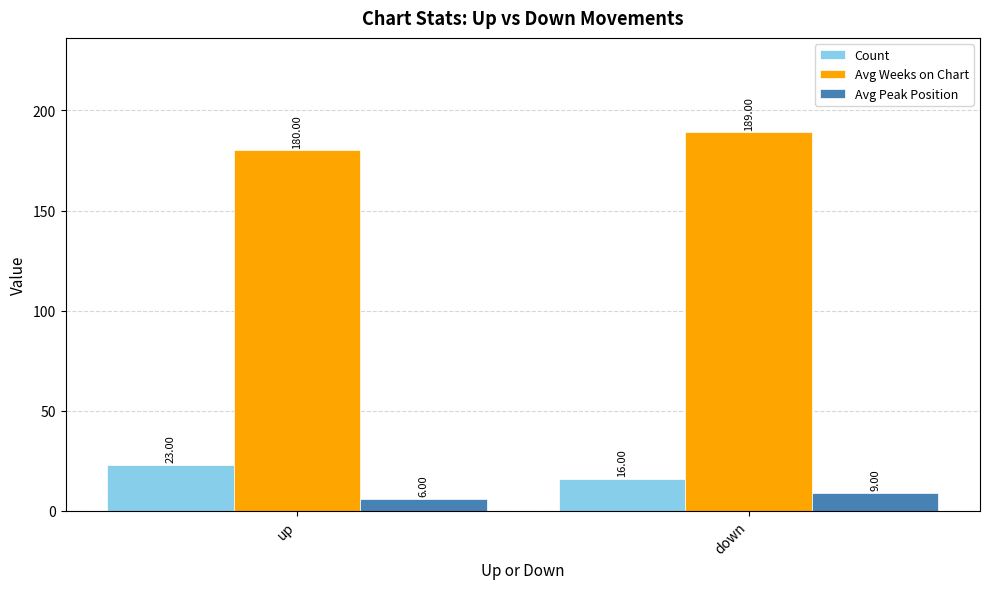

The Count series shows 26 at down. True or false?

False